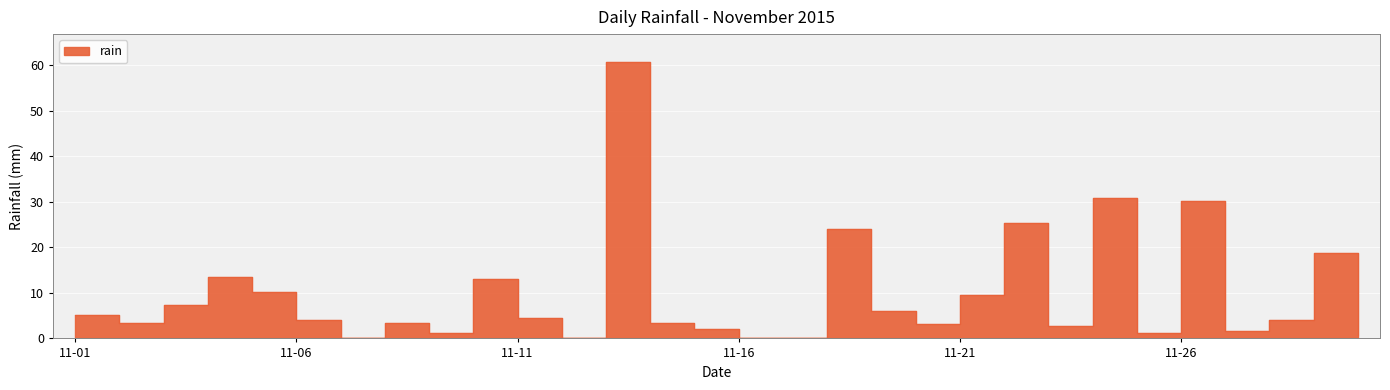

Reading left to right, extract all data points from this chart.

5.2	3.4	7.4	13.4	10.2	4.0	0.0	3.4	1.2	13.0	4.4	0.0	60.8	3.4	2.0	0.2	0.0	24.0	6.0	3.2	9.6	25.4	2.8	30.8	1.2	30.2	1.6	4.0	18.8	0.8